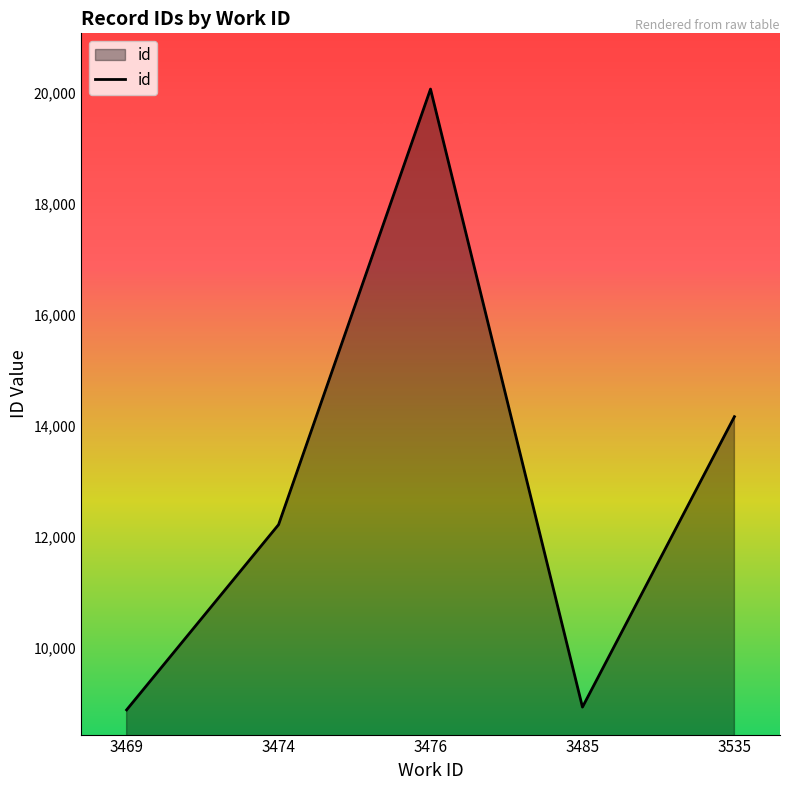

Where is the first local maximum?

3476